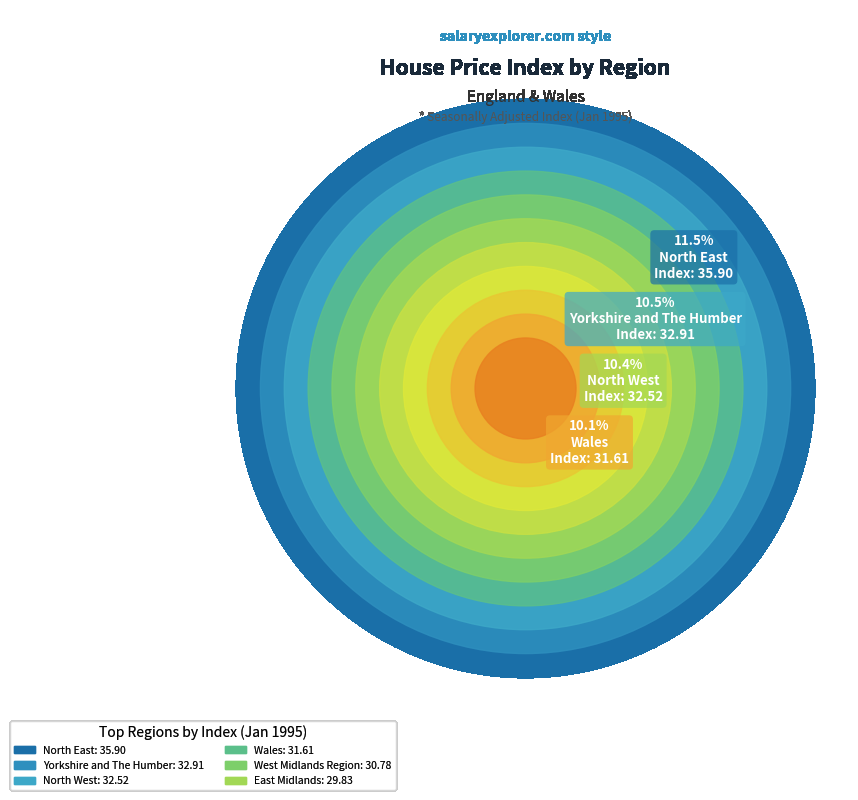

How many segments does this pie chart have?

11